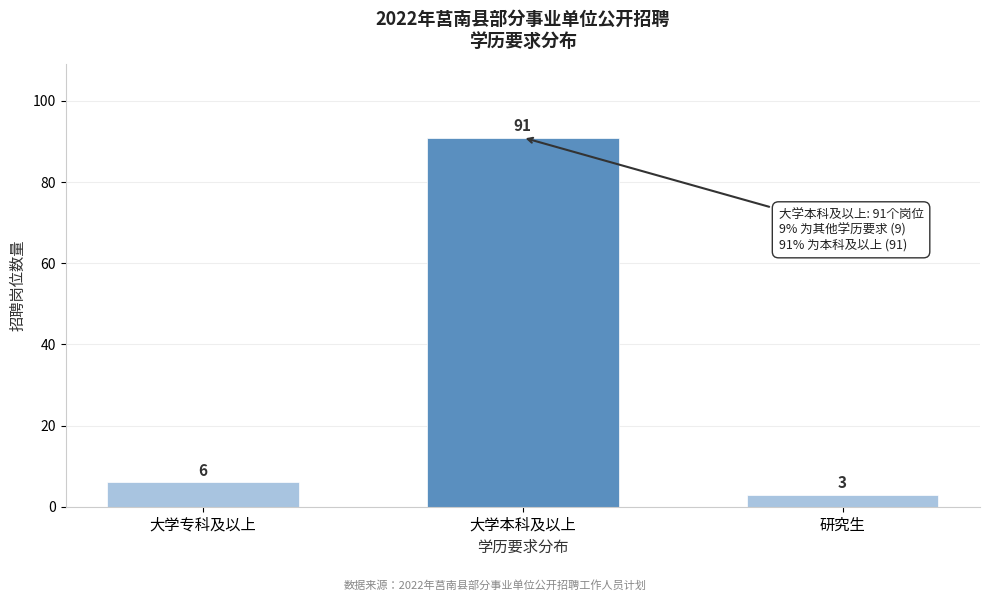

Reading left to right, extract all data points from this chart.

大学专科及以上=6	大学本科及以上=91	研究生=3